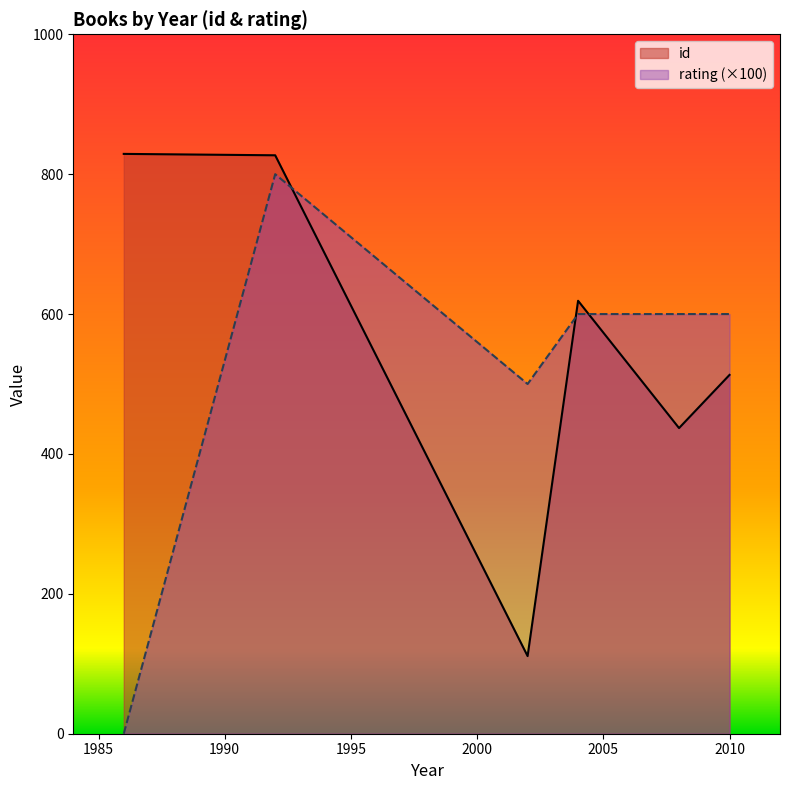

What is the difference between the second highest and minimum values in the id series?

716